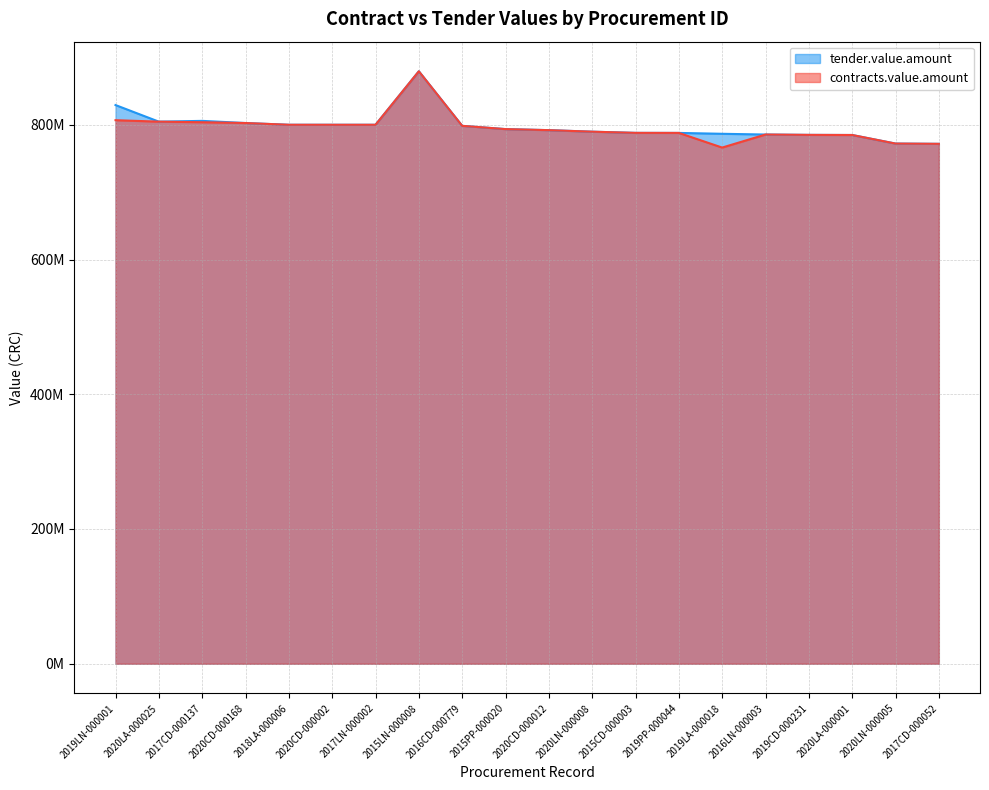

How many data points in contracts.value.amount are above 793583571?

9